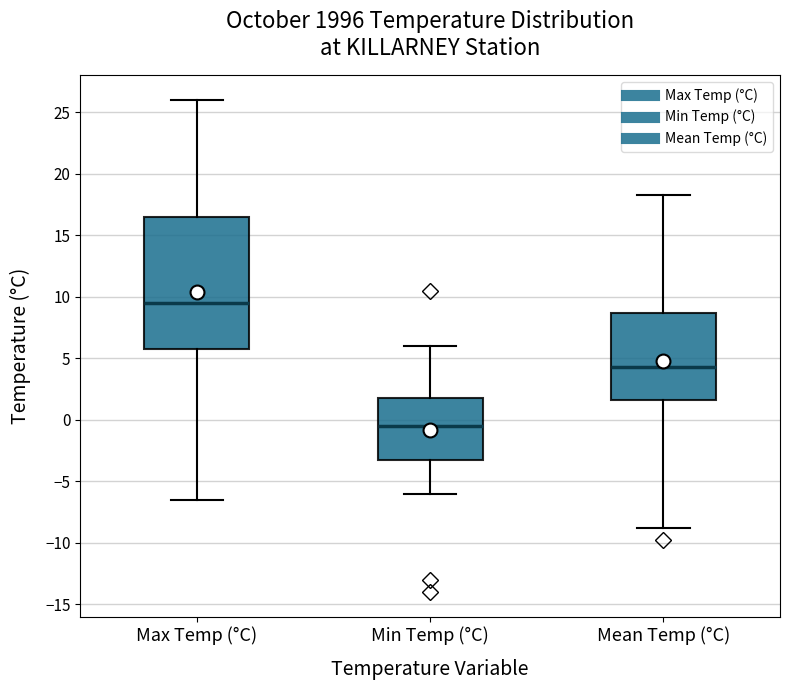

Reading left to right, transcribe this box plot: for each box, give where its median line is, the range the box spans, and where its two whiskers end, as read against the y-axis. The values are not printed on the chart, so give them approximately, as read against the axis.

Max Temp (°C): median 9.5, box 6.0 to 16.5, whiskers -6.5 to 26.0
Min Temp (°C): median -0.5, box -3.0 to 2.0, whiskers -6.0 to 6.0
Mean Temp (°C): median 4.5, box 1.5 to 8.5, whiskers -9.0 to 18.5